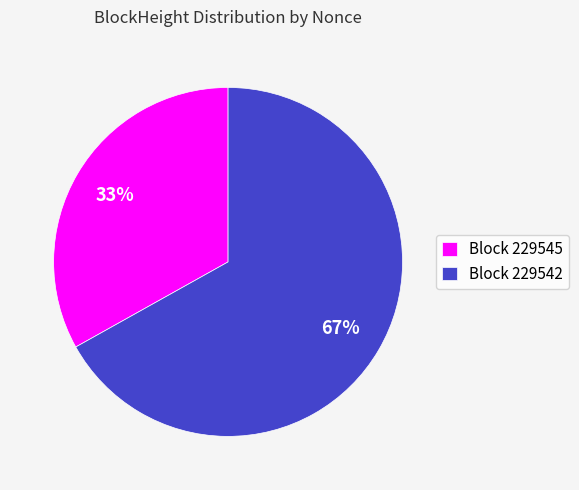

Is it true that Block 229545 is 40% of the pie?

False